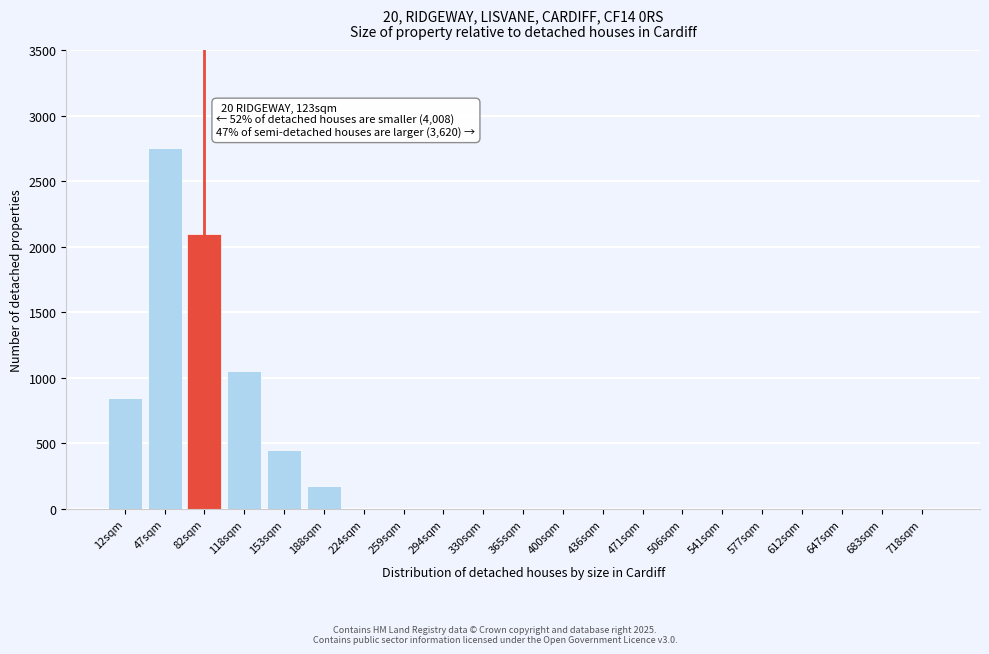

Reading right to left, transcribe all the data shown in this chart.

718sqm=0	683sqm=0	647sqm=0	612sqm=0	577sqm=0	541sqm=0	506sqm=0	471sqm=0	436sqm=0	400sqm=0	365sqm=0	330sqm=0	294sqm=0	259sqm=0	224sqm=0	188sqm=175	153sqm=450	118sqm=1050	82sqm=2100	47sqm=2750	12sqm=850